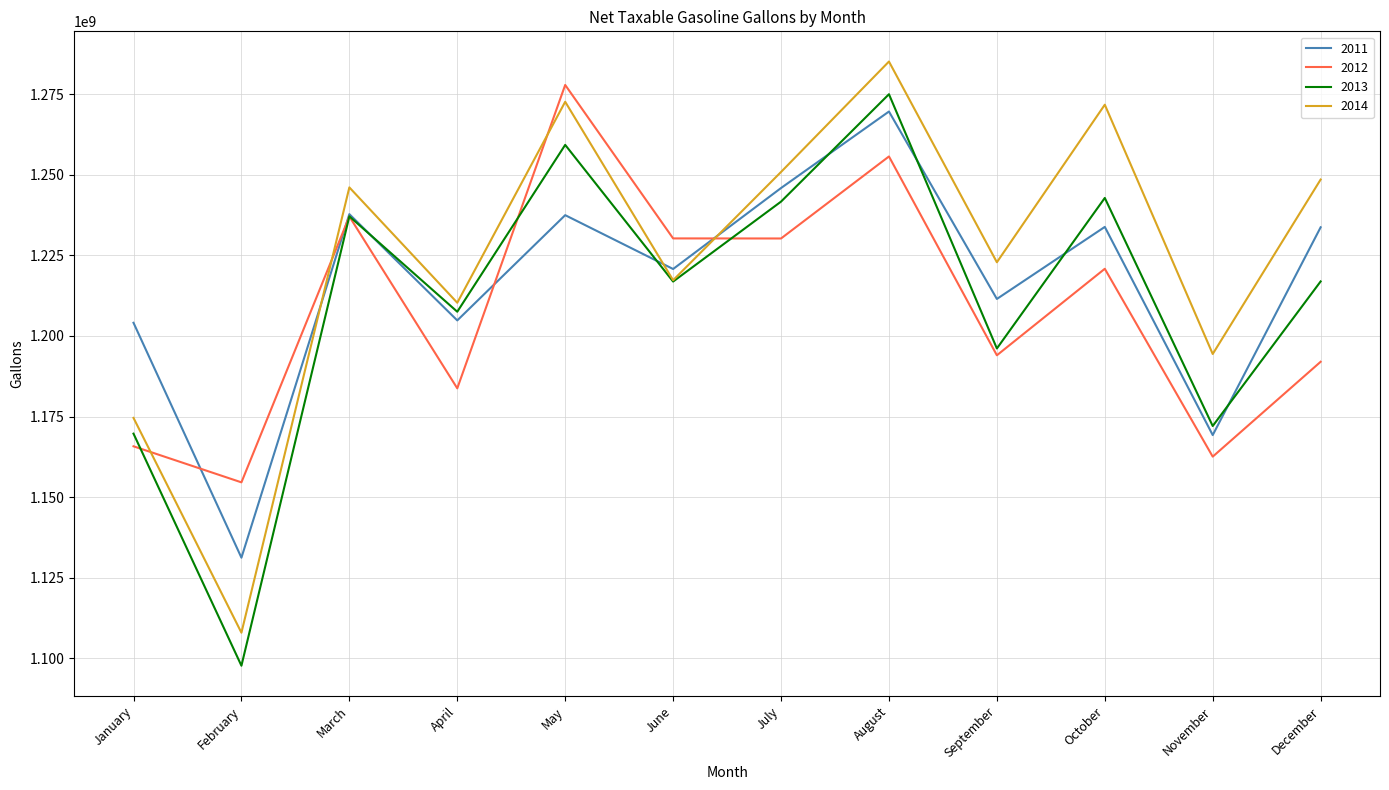

What are all the series names shown in the legend?

2011, 2012, 2013, 2014